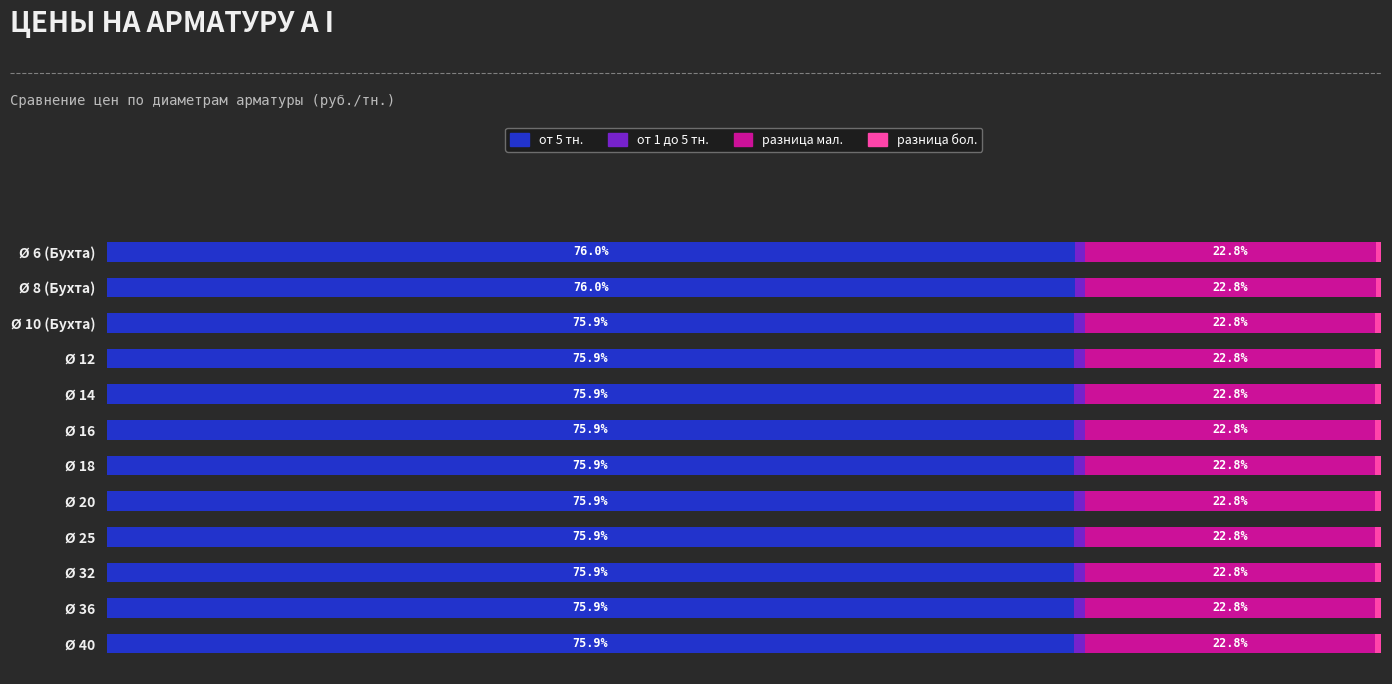

How many groups of bars are there?

12